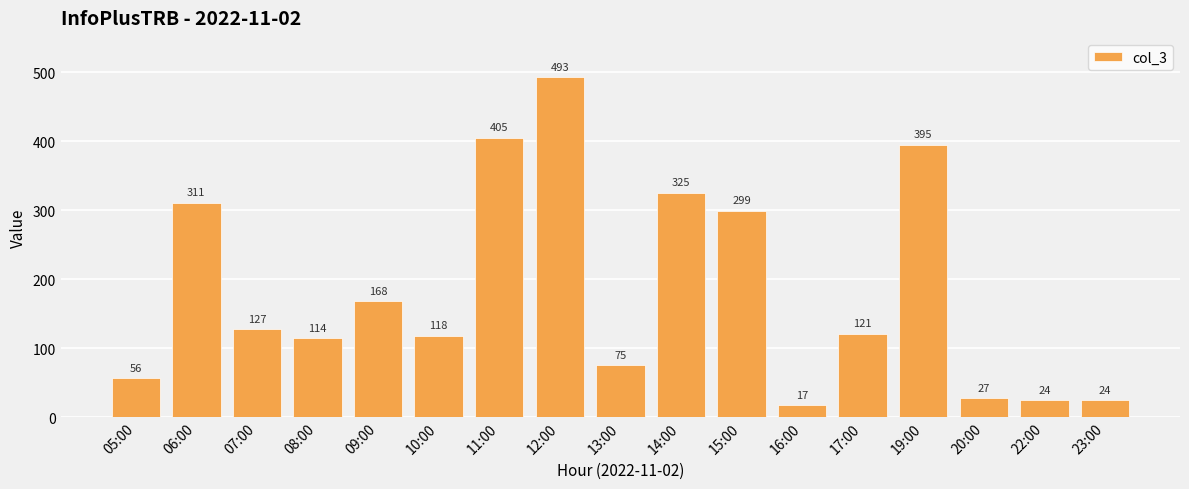

What is the sum of all values?

3099